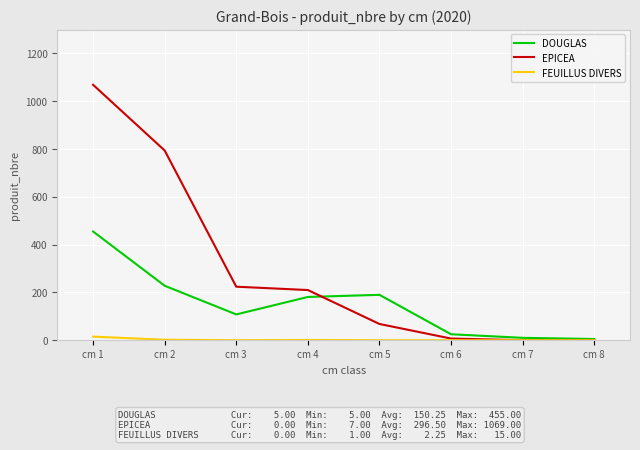

What is the highest value of the EPICEA series?

1069